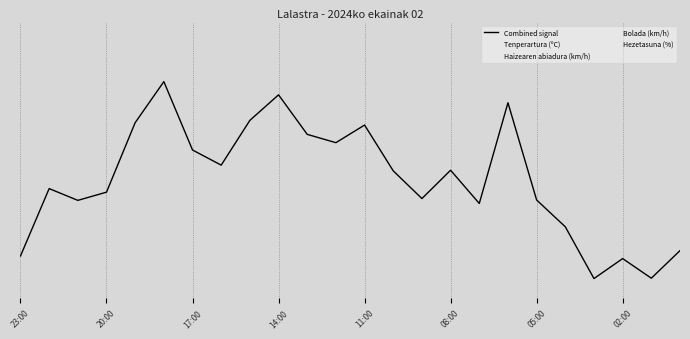

Does the chart display data point markers on the line(s)?

No